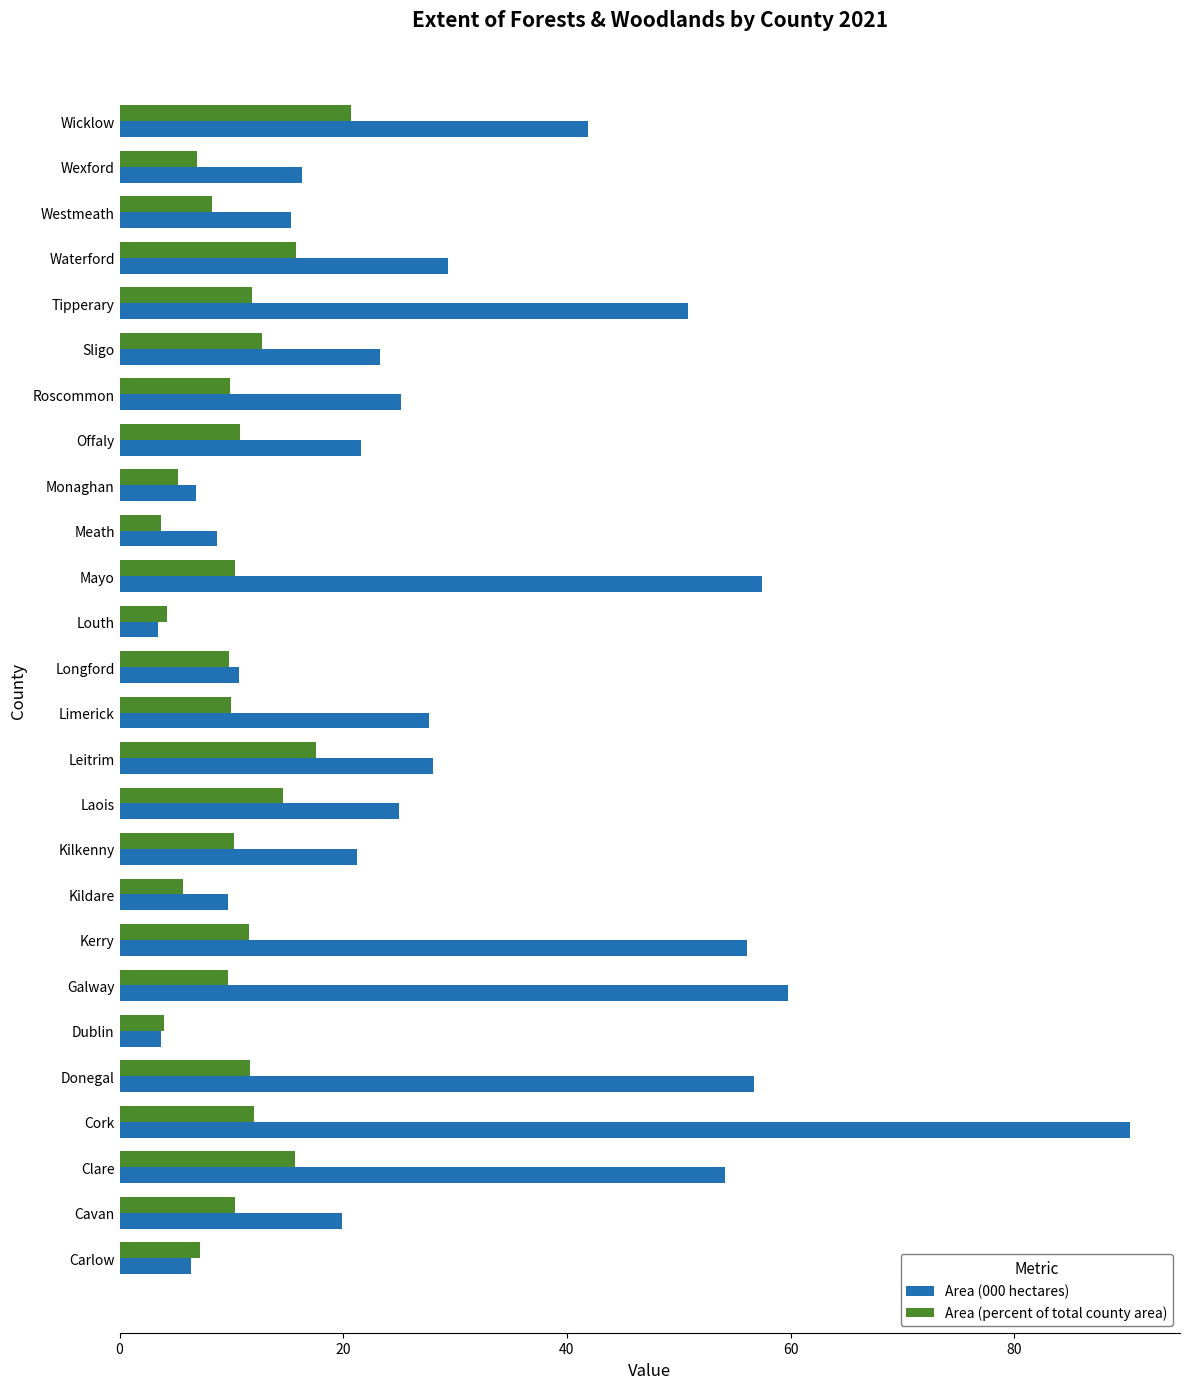

Rank the series by their average value, from lowest to highest.

Area (percent of total county area), Area (000 hectares)